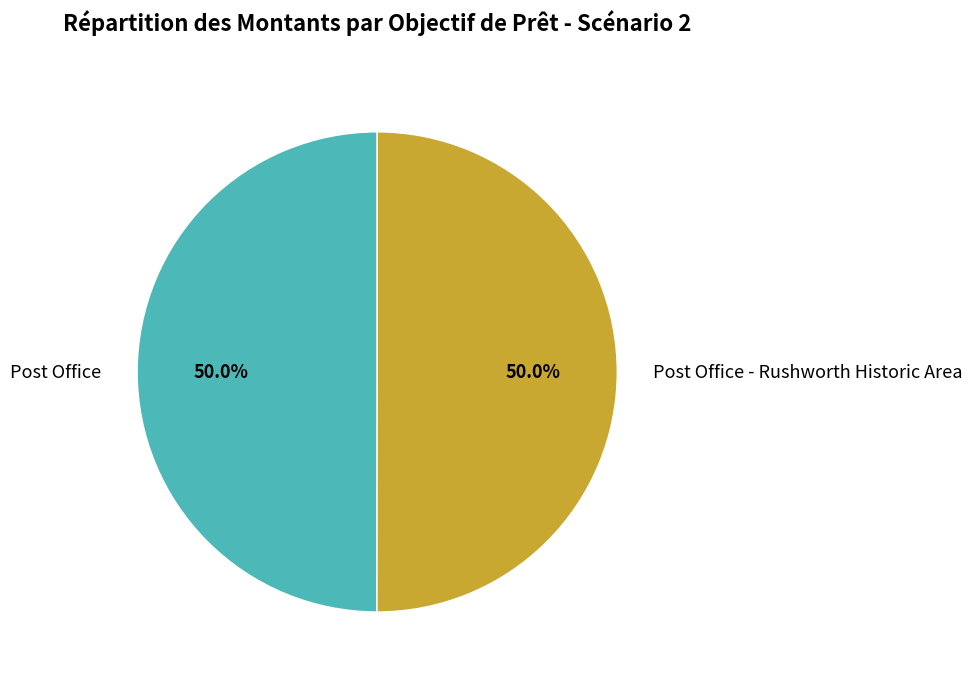

To the nearest percent, what is the combined percentage of Post Office - Rushworth Historic Area and Post Office?

100%